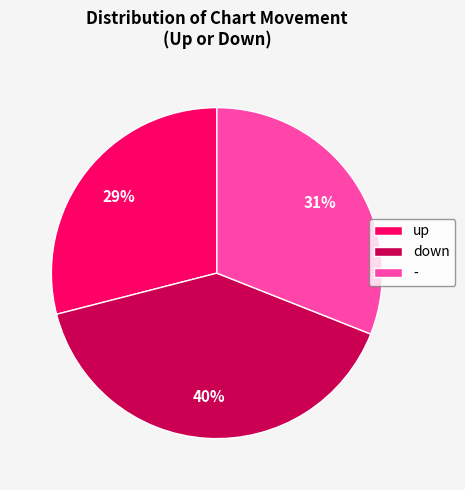

What is the ratio of the value at up to the value at -?

0.9